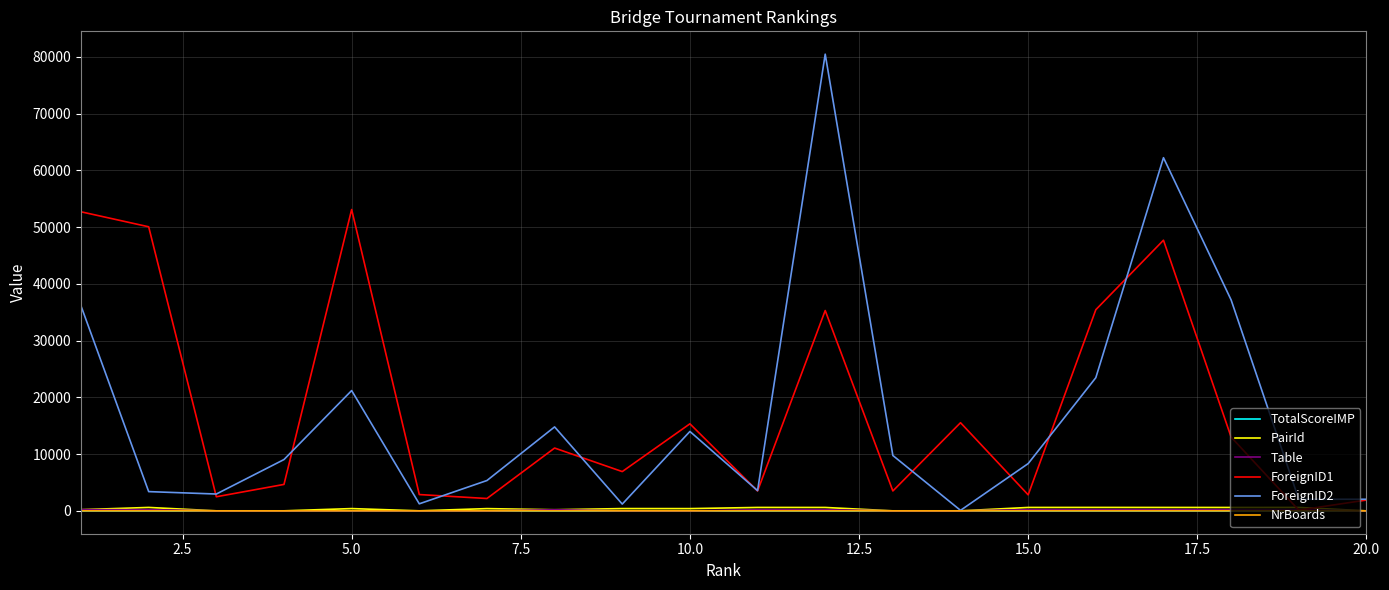

What is the maximum value shown in the chart?

80480.0